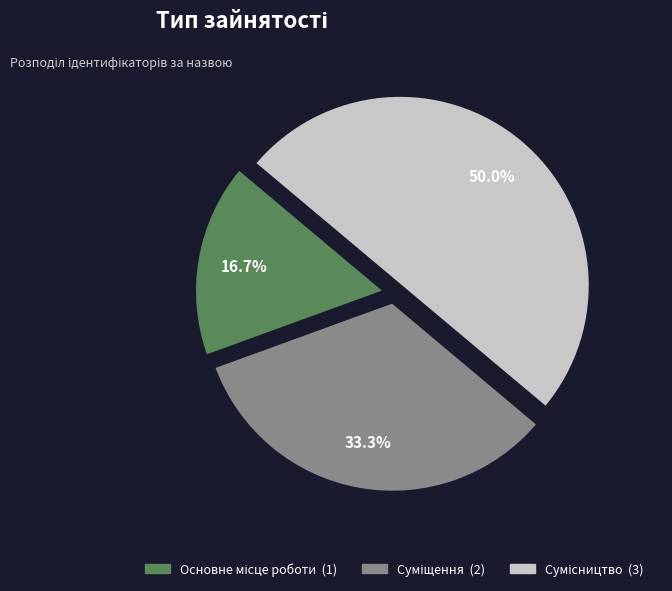

How many slices are in this pie chart?

3